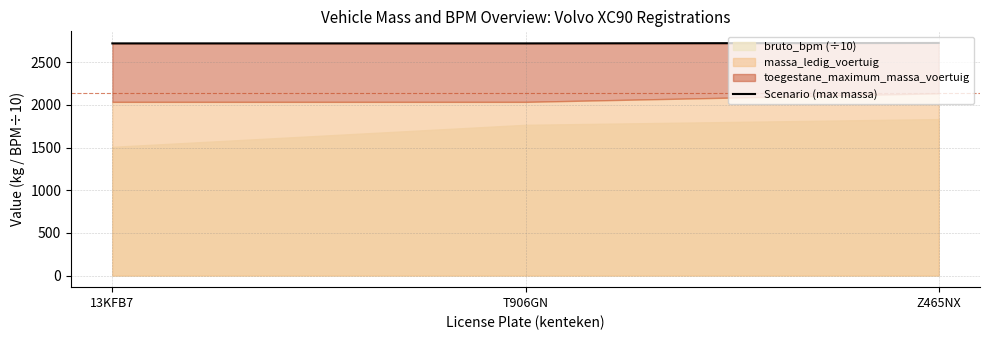

How many values are between 2720 and 2725?

3